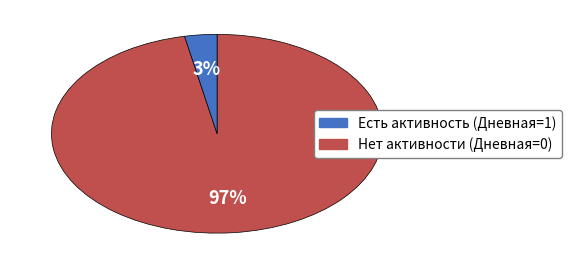

Is there a majority slice in this chart?

Yes